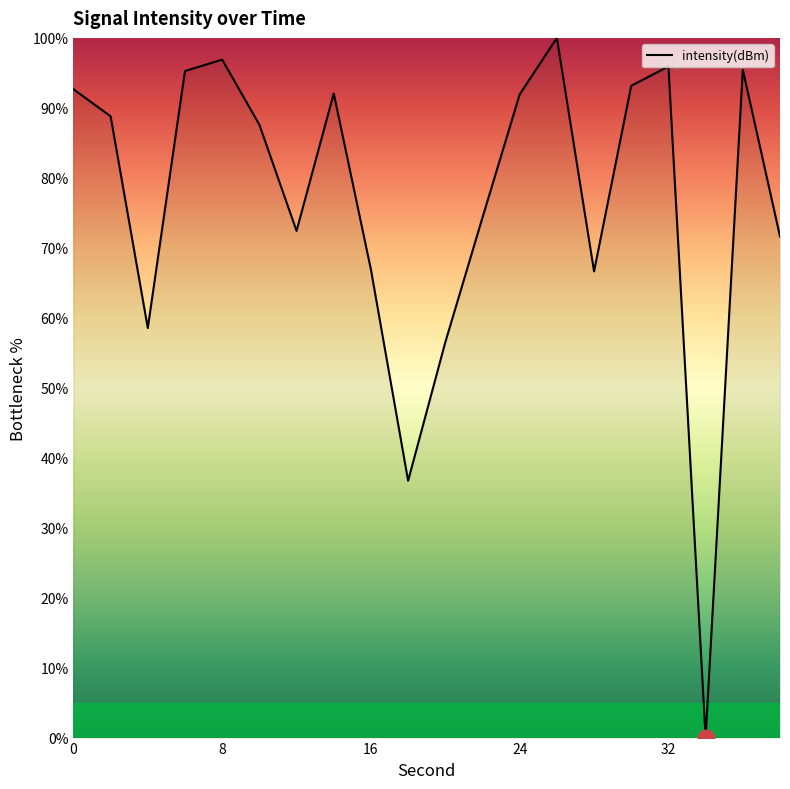

What is the difference between the maximum and minimum values?

100.0